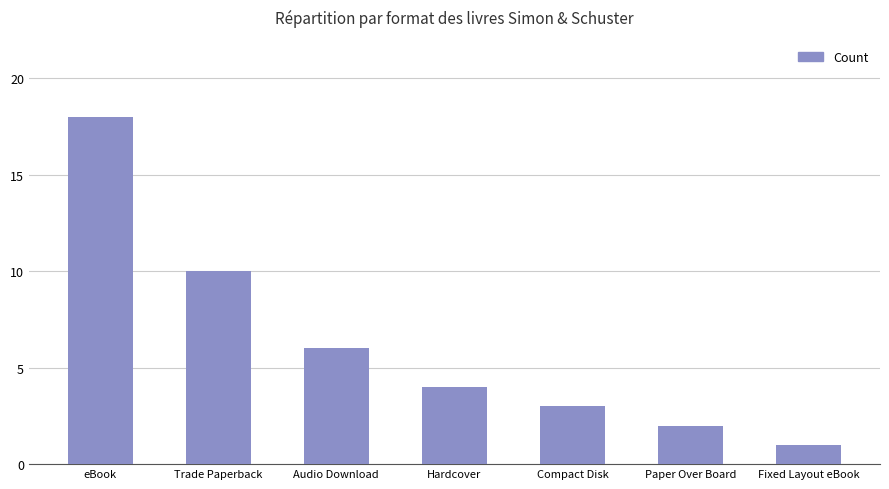

What is the maximum value shown in the chart?

18